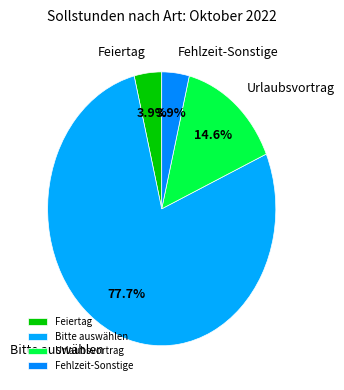

Is there any slice that represents more than half of the pie?

Yes